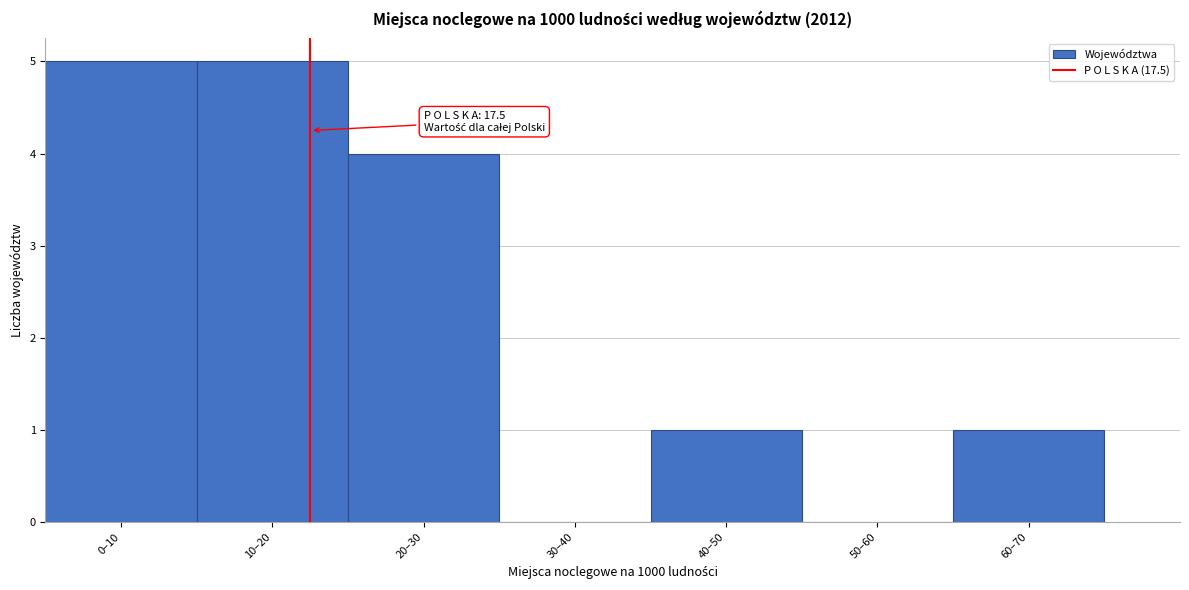

Reading right to left, extract all data points from this chart.

60–70=1	50–60=0	40–50=1	30–40=0	20–30=4	10–20=5	0–10=5